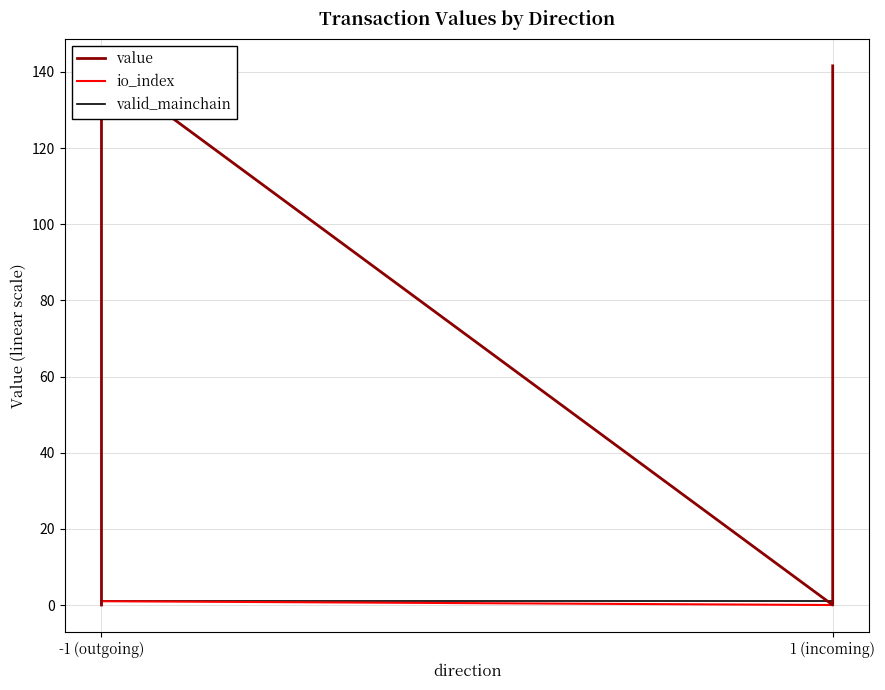

What are all the series names shown in the legend?

value, io_index, valid_mainchain